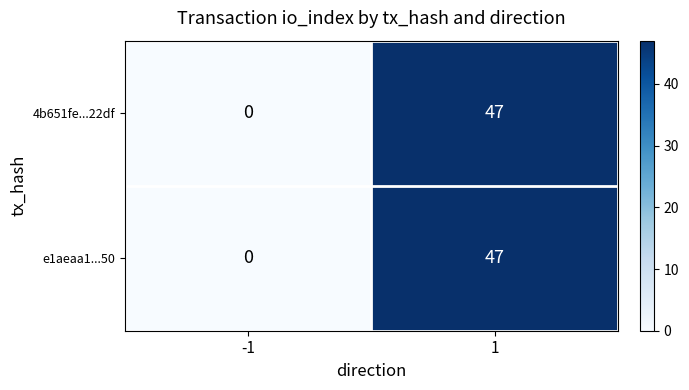

What is the sum of the 4b651fe...22df values at 1 and -1?

47